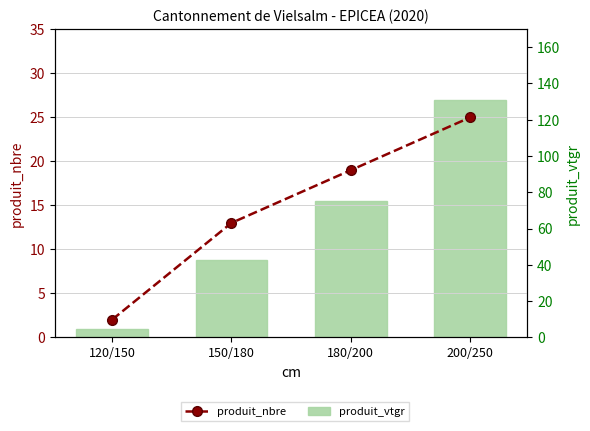

What is the difference between the maximum and minimum values in the produit_vtgr series?

126.2